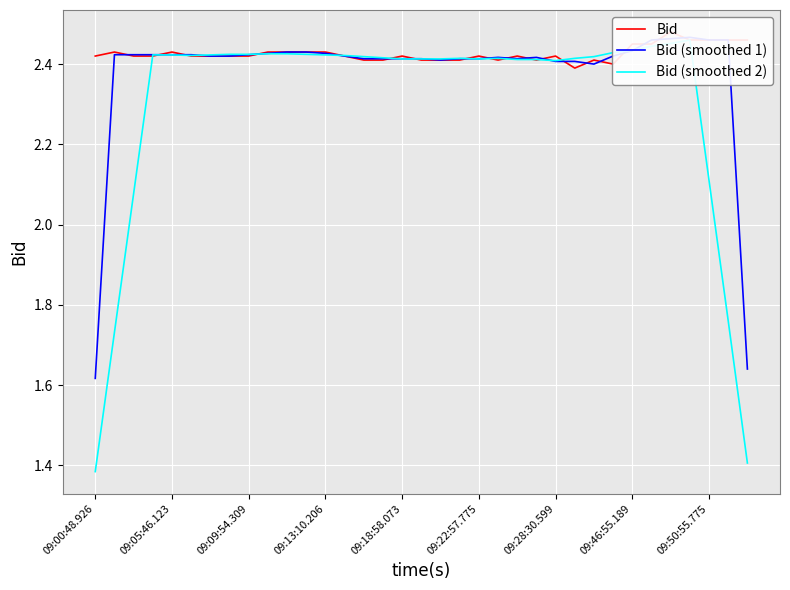

In Bid (smoothed 1), how many points are higher than both neighbors (excluding endpoints)?

4